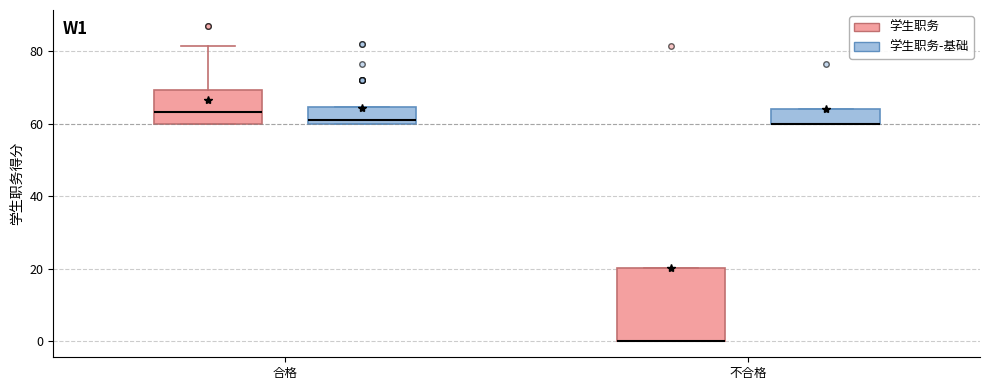

Where is the lower edge of the box for 不合格 (学生职务-基础) on the y-axis? The values are not printed on the chart, so give them approximately, as read against the axis.

60